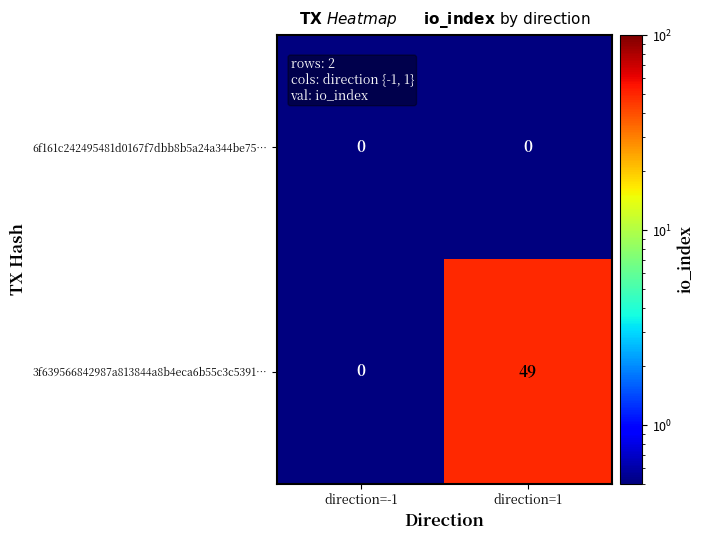

At which category does the chart reach its peak across all series?

direction=1